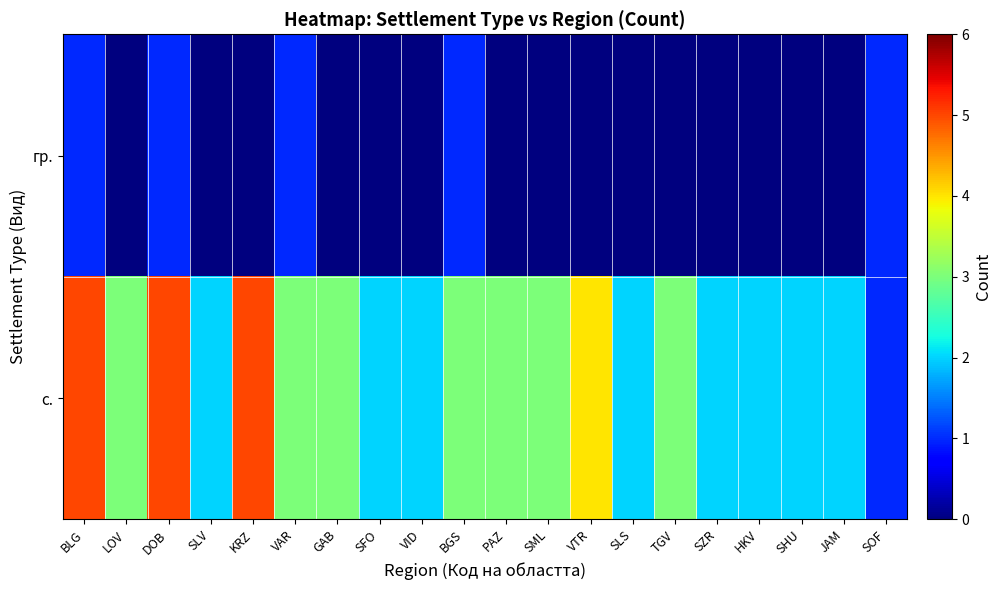

At which category is the sum across all series the highest?

BLG